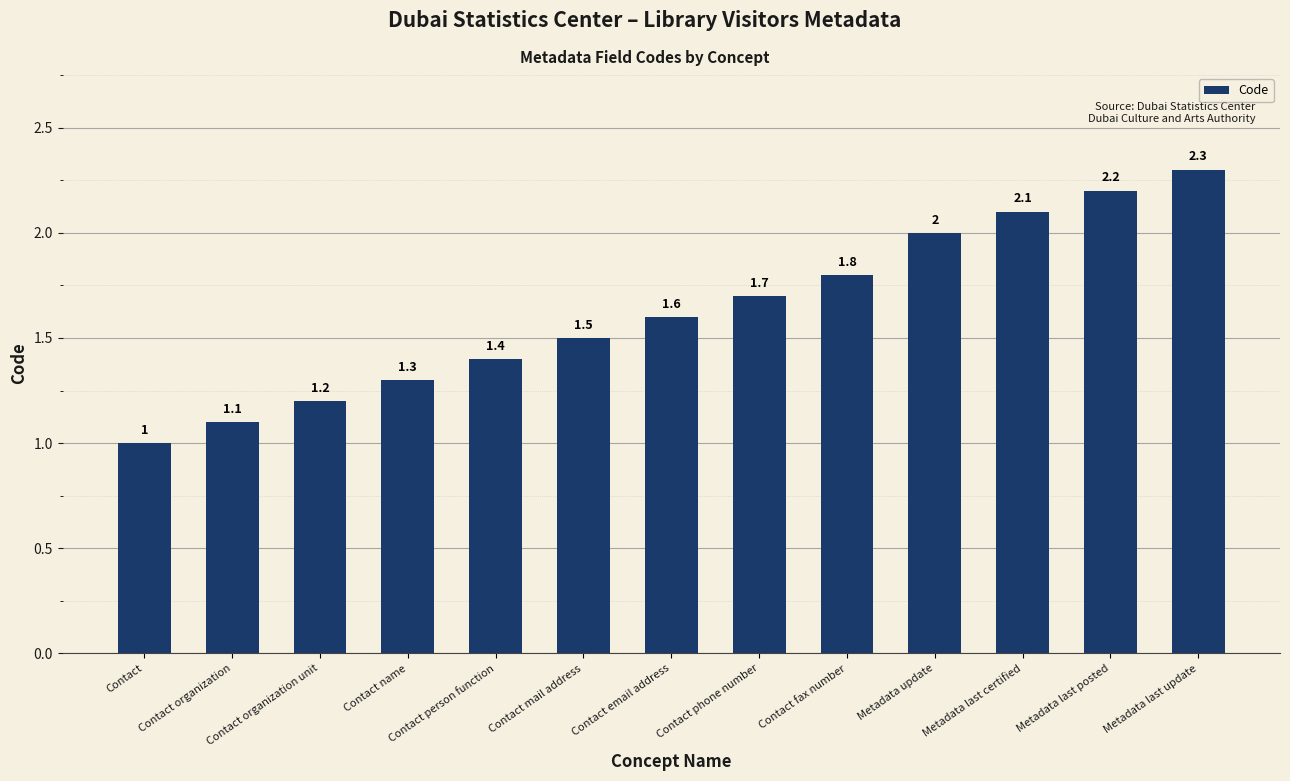

Where is the data nearest to the value 1?

Contact